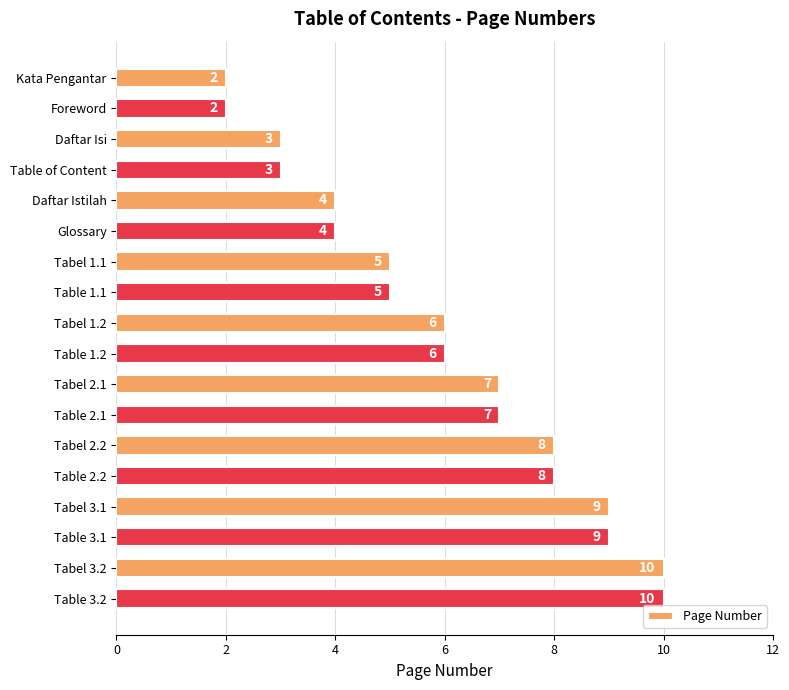

The value at Tabel 3.2 is 16. True or false?

False